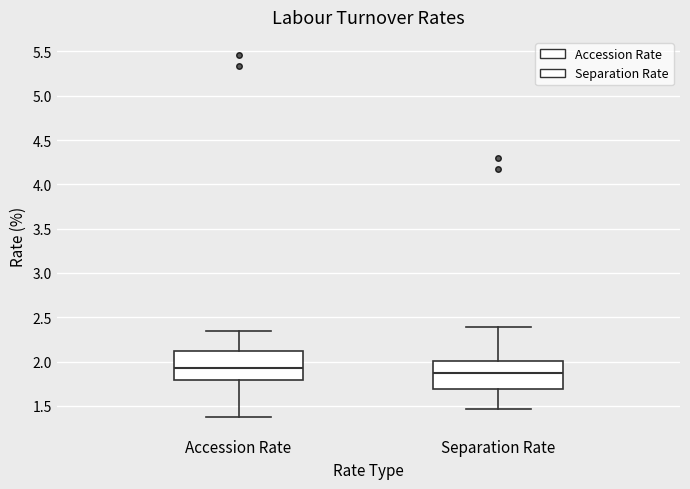

Which box has the highest median line?

Accession Rate